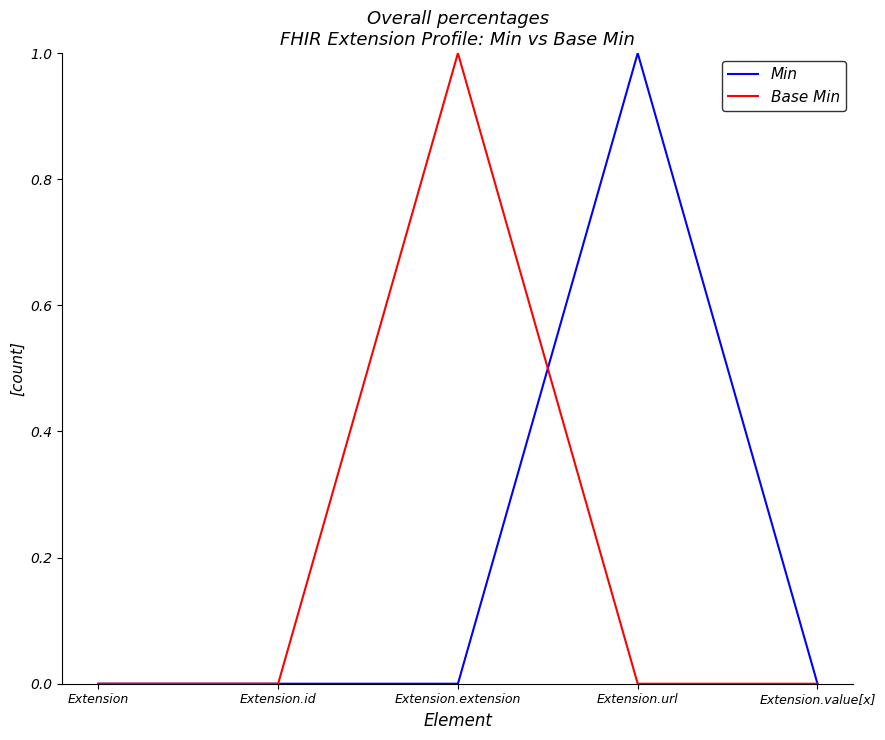

What are all the series names shown in the legend?

Min, Base Min